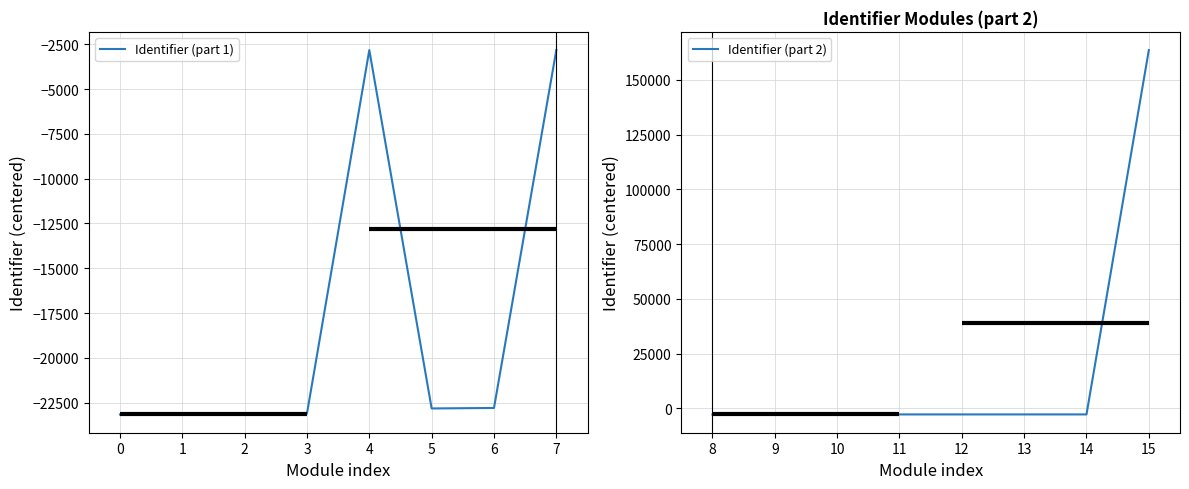

How many values in Identifier (part 2) are below zero?

7